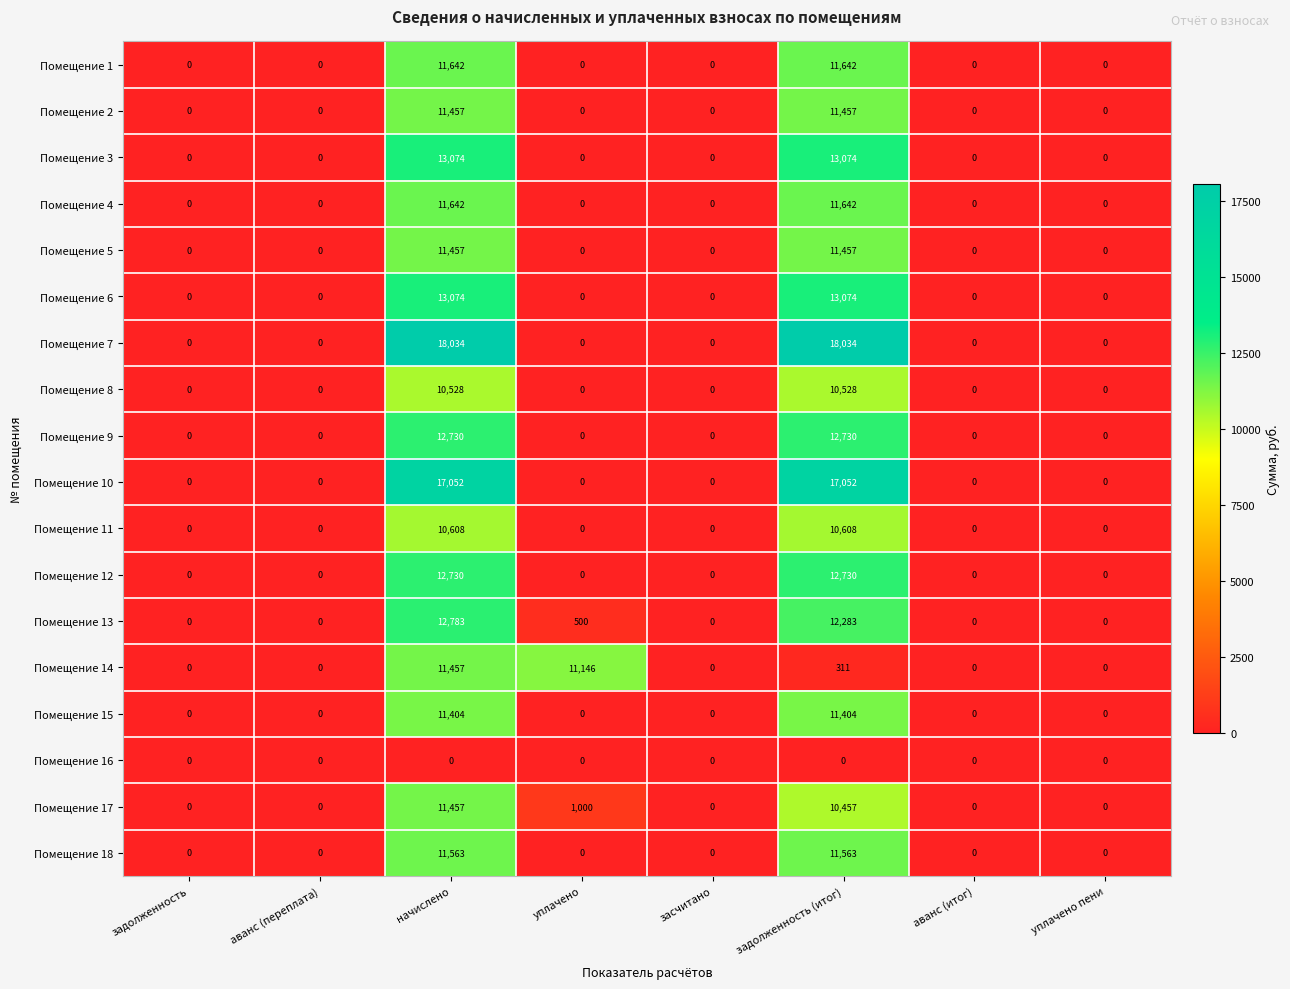

How many values in Помещение 12 are above zero?

2